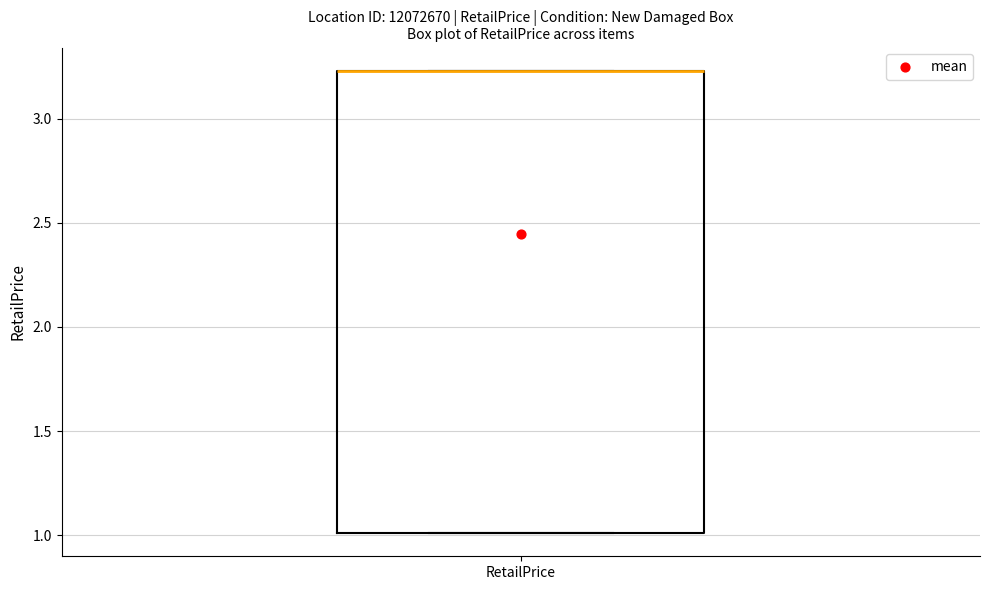

Where is the lower edge of the box for RetailPrice on the y-axis? The values are not printed on the chart, so give them approximately, as read against the axis.

1.00